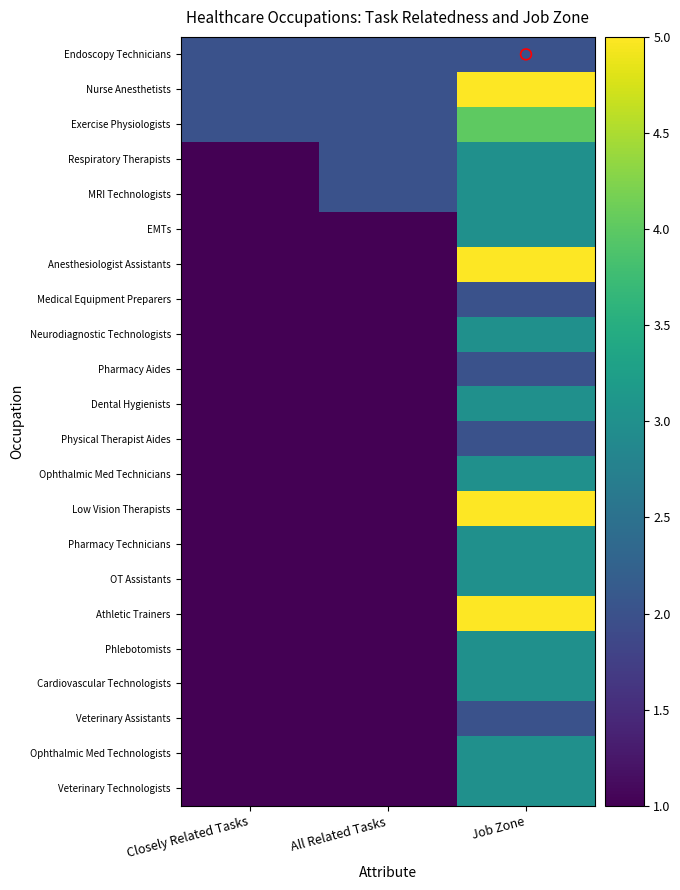

List the series in order of their peak value, lowest first.

Endoscopy Technicians, Medical Equipment Preparers, Pharmacy Aides, Physical Therapist Aides, Veterinary Assistants, Respiratory Therapists, MRI Technologists, EMTs, Neurodiagnostic Technologists, Dental Hygienists, Ophthalmic Med Technicians, Pharmacy Technicians, OT Assistants, Phlebotomists, Cardiovascular Technologists, Ophthalmic Med Technologists, Veterinary Technologists, Exercise Physiologists, Nurse Anesthetists, Anesthesiologist Assistants, Low Vision Therapists, Athletic Trainers